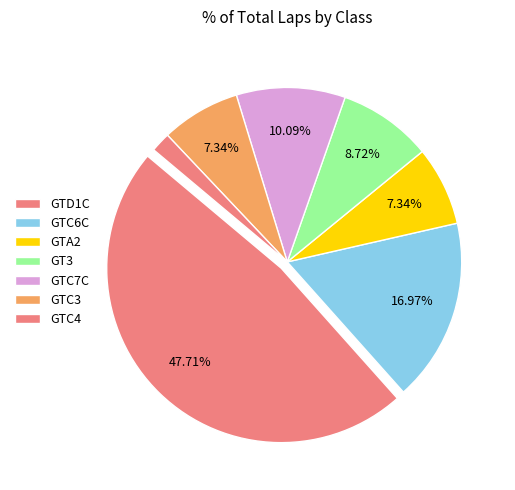

Count the number of slices in the pie.

7